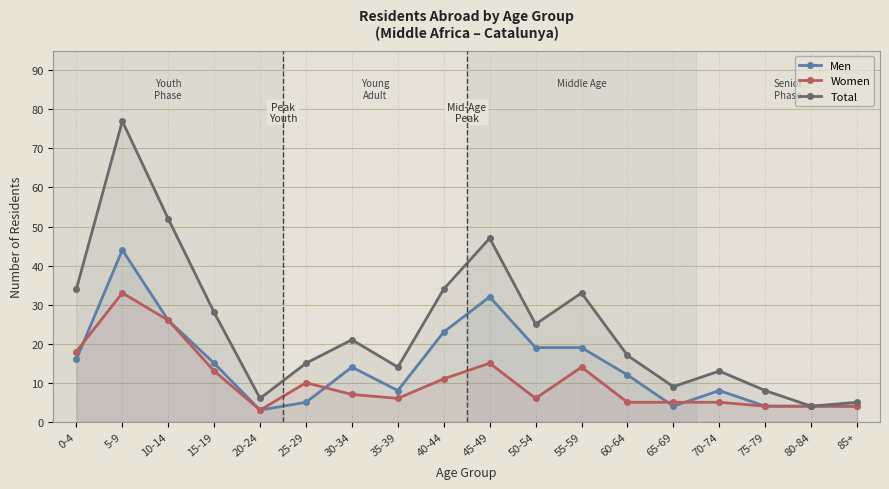

Does the chart display data point markers on the line(s)?

Yes